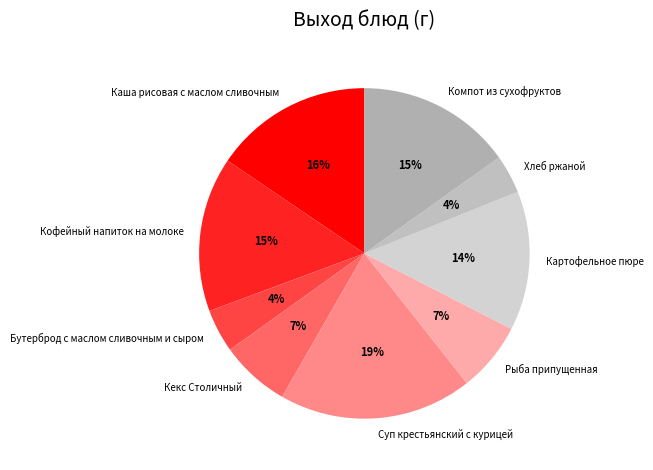

Which category has the biggest portion of the pie?

Суп крестьянский с курицей